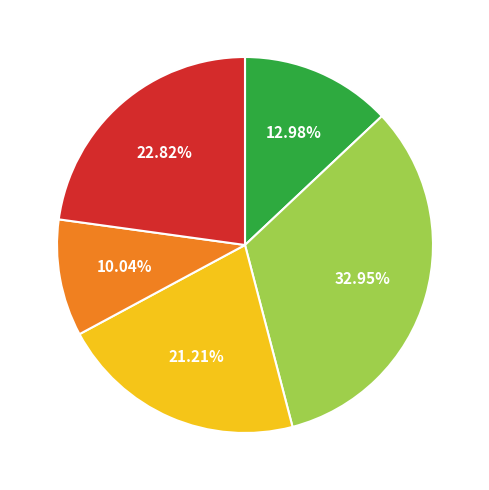

Is there a majority slice in this chart?

No